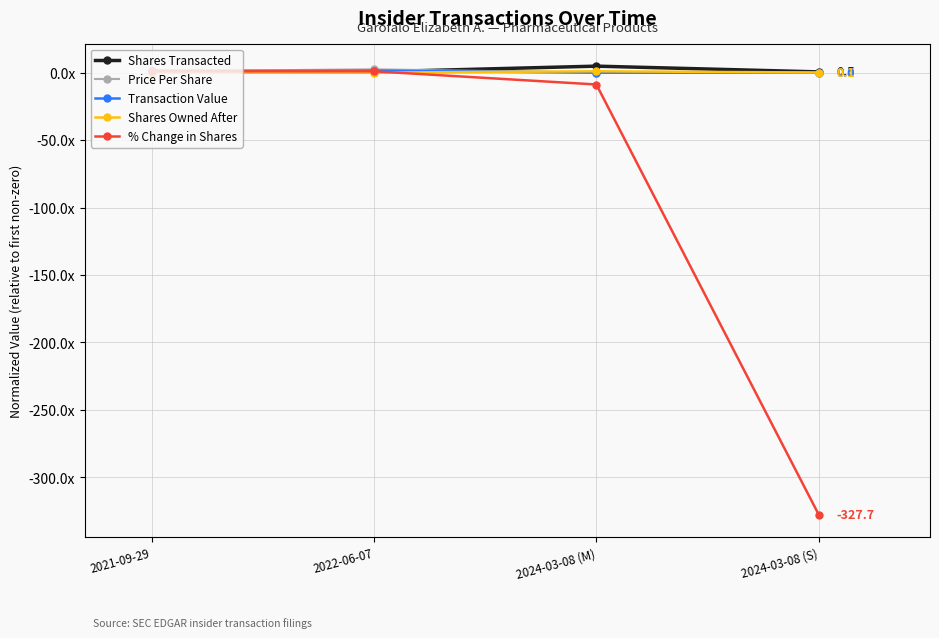

What is the label of the 2nd point from the right?

2024-03-08 (M)